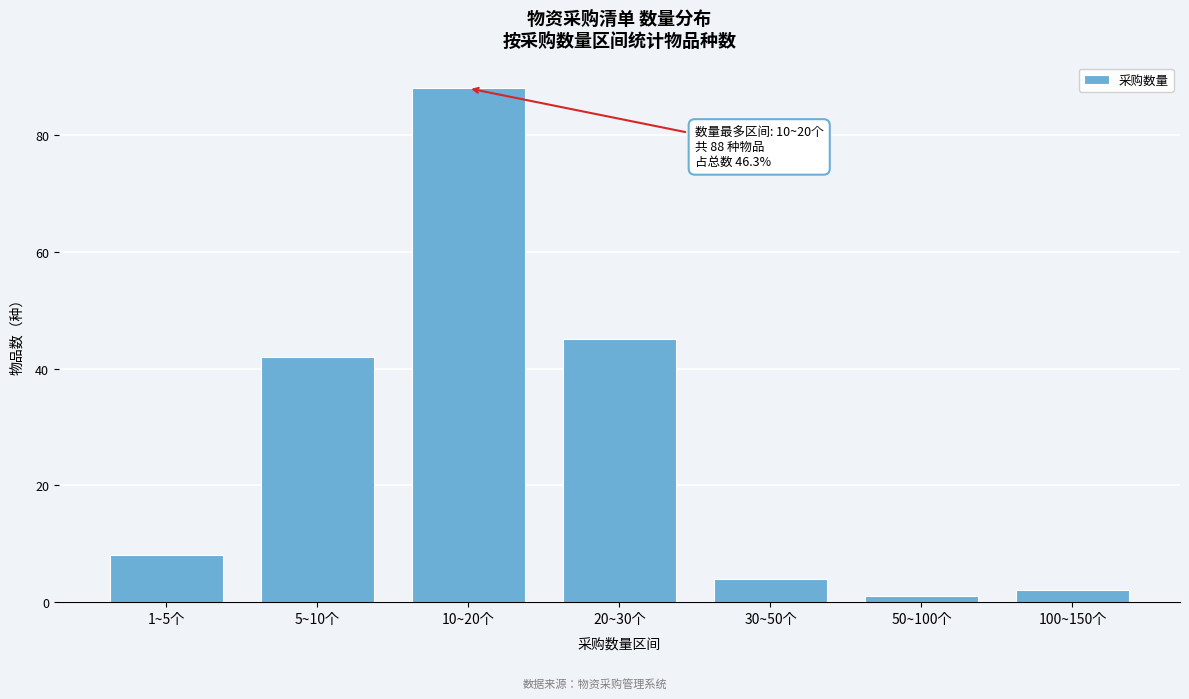

Reading left to right, list all the values displayed in this chart.

1~5个=8	5~10个=42	10~20个=88	20~30个=45	30~50个=4	50~100个=1	100~150个=2